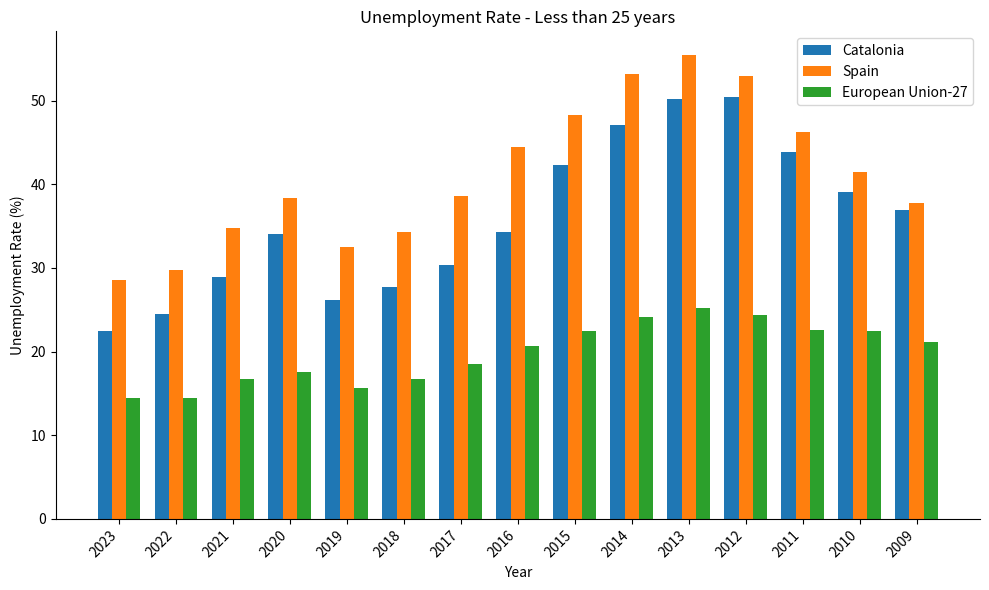

Are the bars grouped side by side (vs. stacked)?

Yes